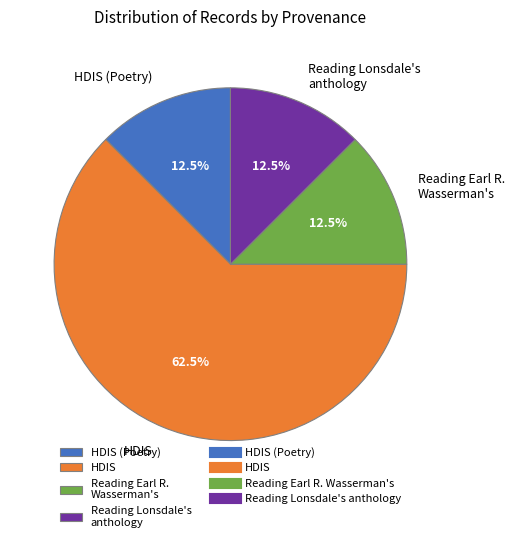

What is the largest slice in the pie chart?

HDIS